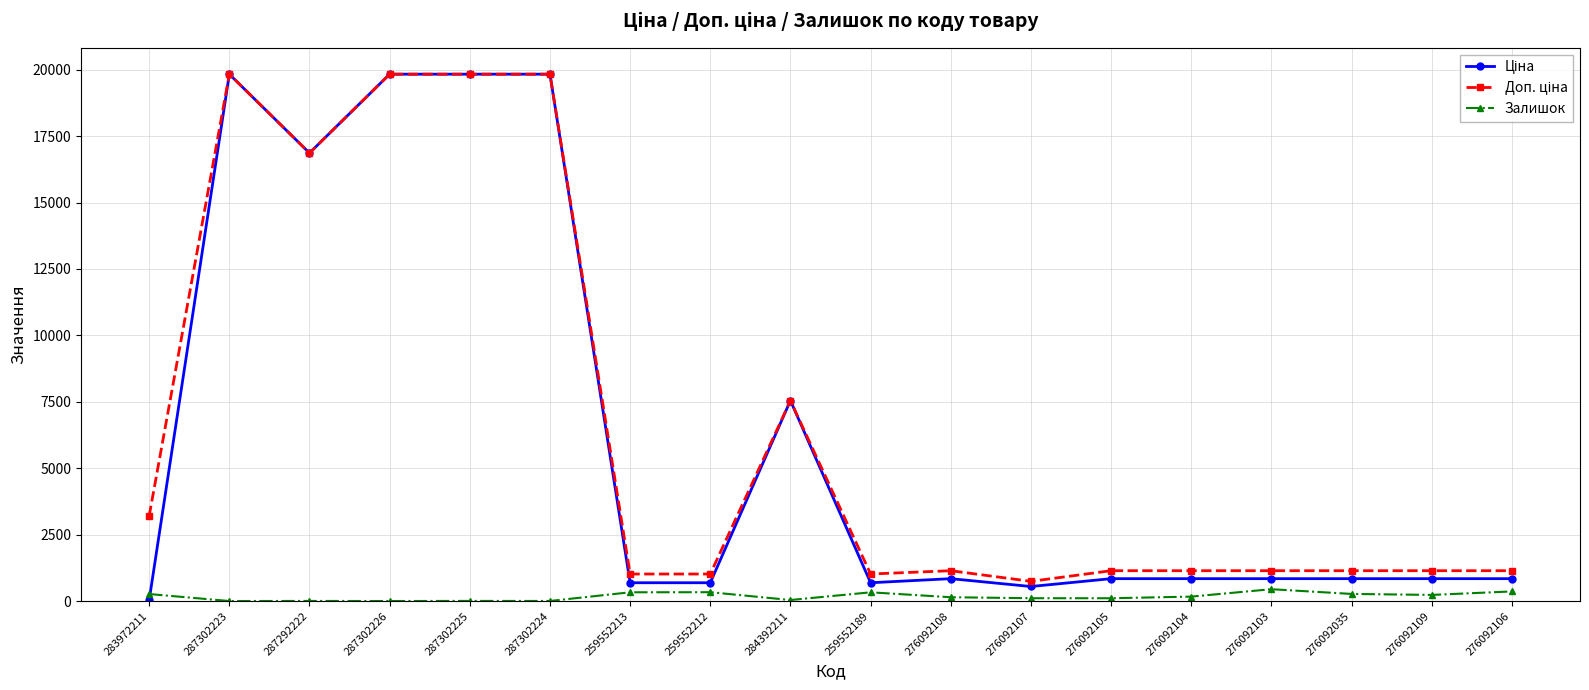

At how many categories does at least one series exceed 19181?

4